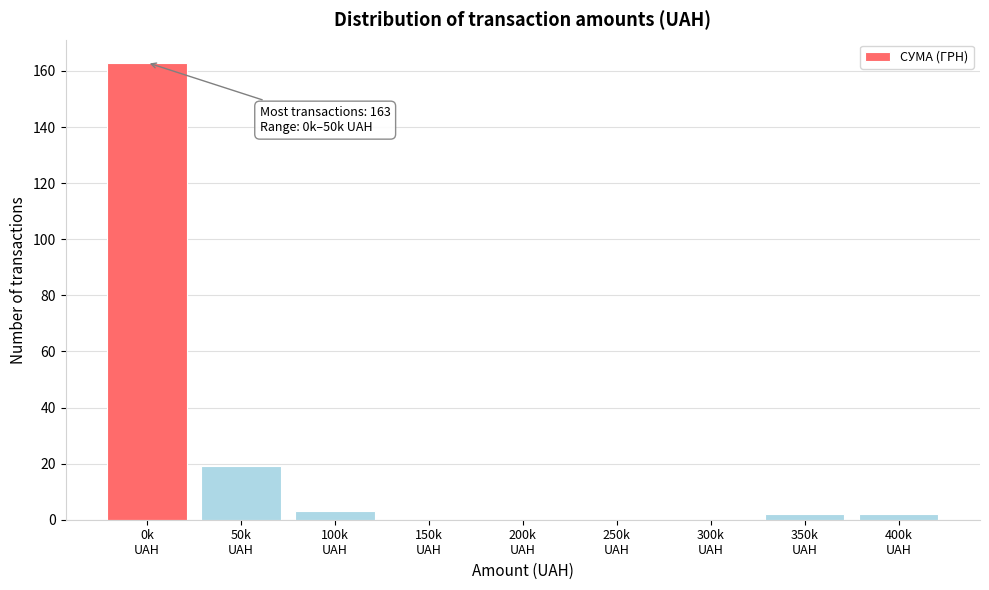

What is the greatest value displayed?

163